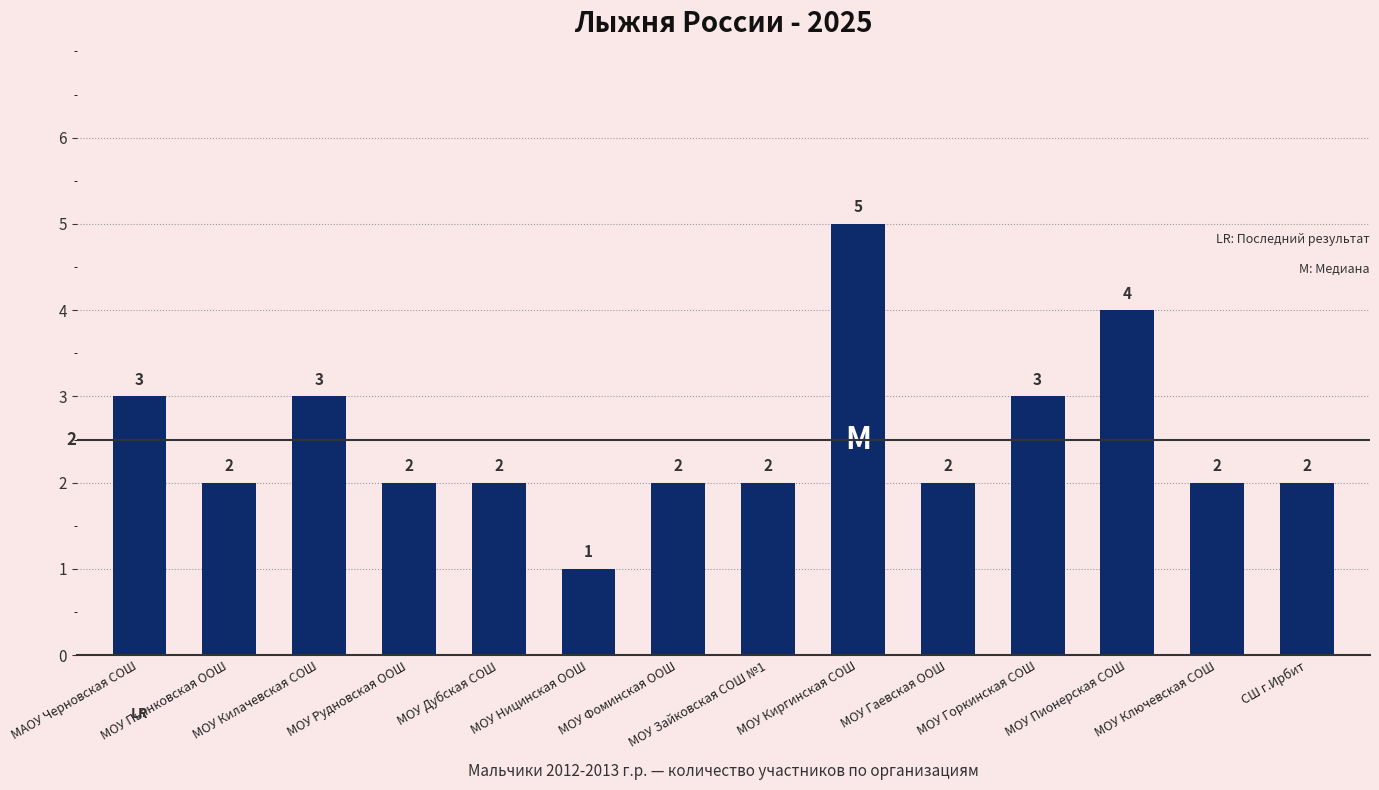

At which category does the chart reach its peak across all series?

МОУ Киргинская СОШ